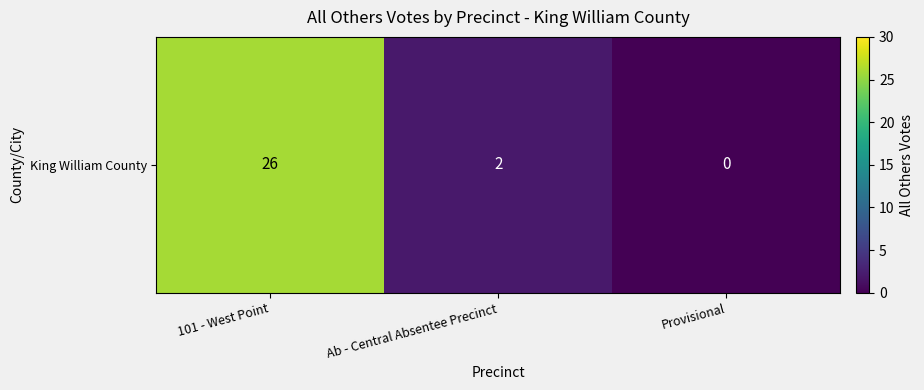

At which category does the chart reach its peak across all series?

101 - West Point